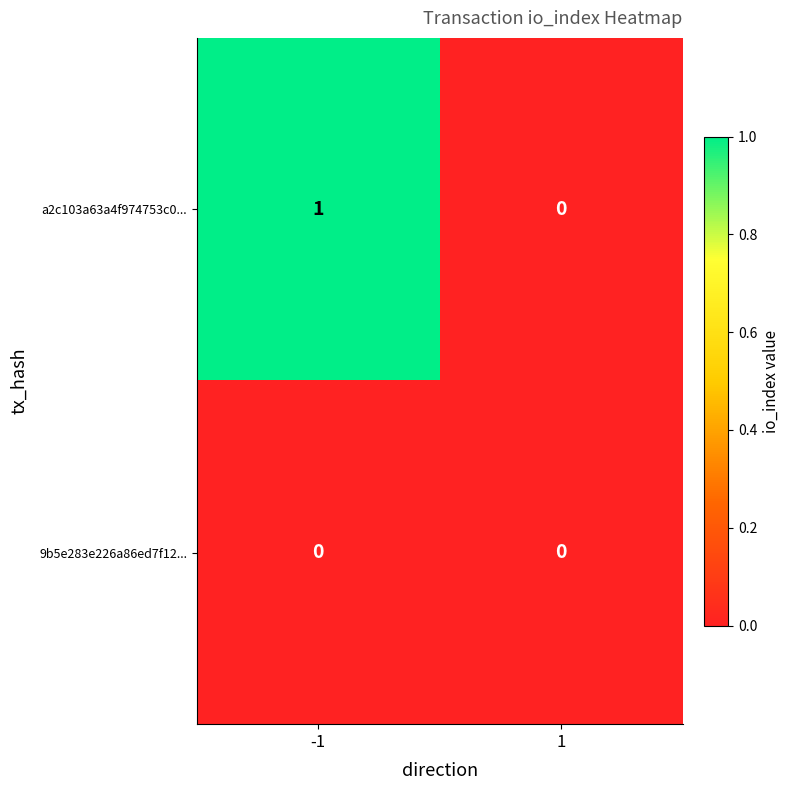

Rank the series by their maximum value, from lowest to highest.

9b5e283e226a86ed7f12..., a2c103a63a4f974753c0...